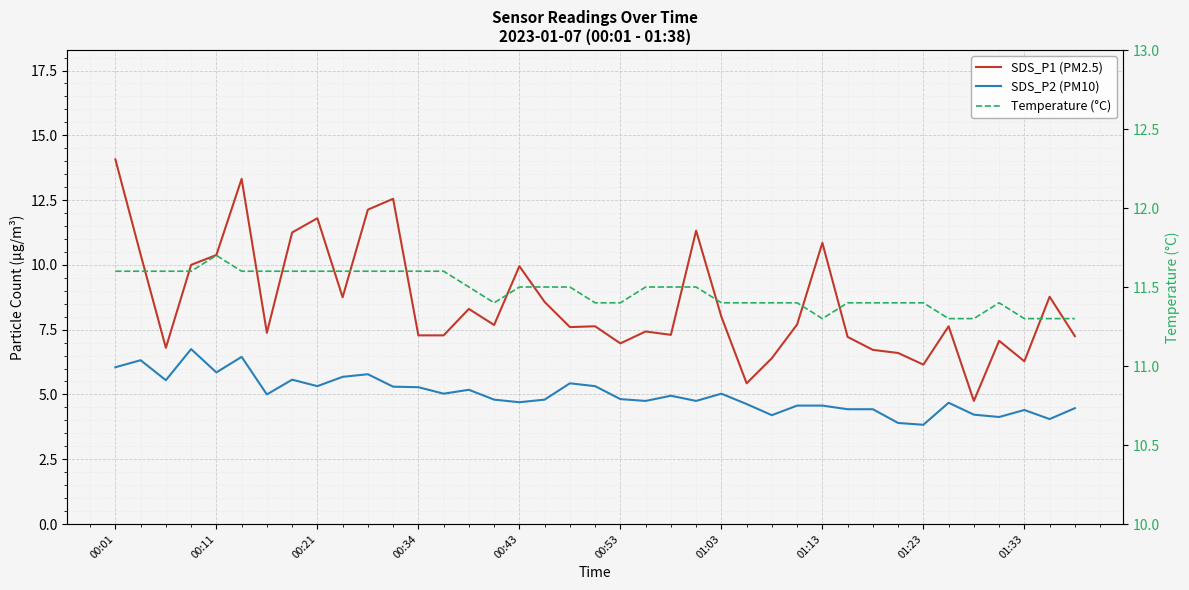

Between 20 and 34, which series saw the biggest shift?

SDS_P1 (PM2.5)